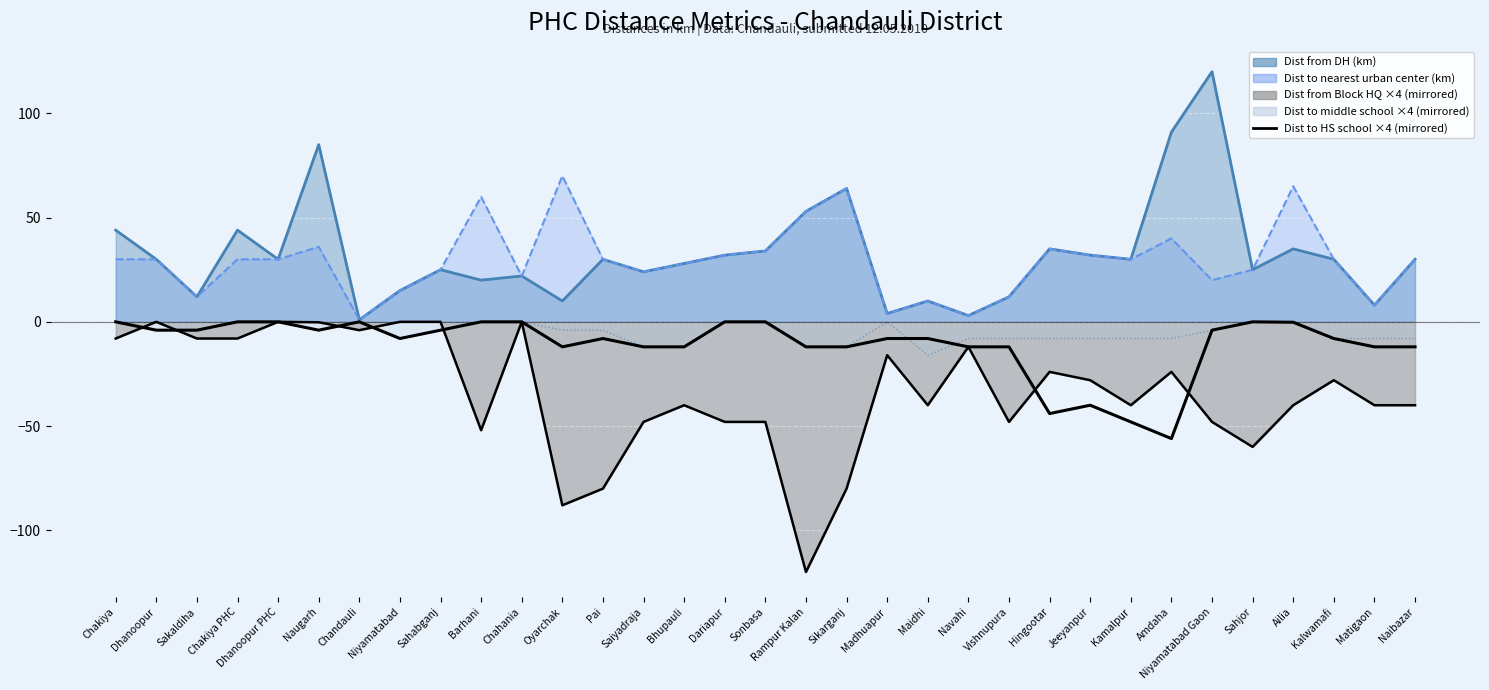

How many distinct data groups are displayed?

1